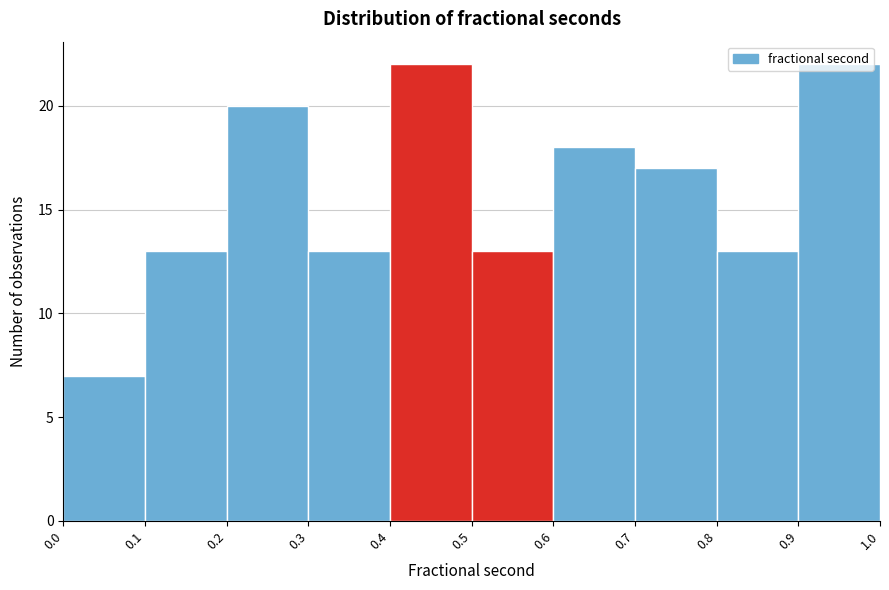

Reading left to right, list every bar in this chart as the range it spans on the x-axis followed by its height. The values are not printed on the chart, so give them approximately, as read against the axis.

0.0 to 0.1: 7
0.1 to 0.2: 13
0.2 to 0.3: 20
0.3 to 0.4: 13
0.4 to 0.5: 22
0.5 to 0.6: 13
0.6 to 0.7: 18
0.7 to 0.8: 17
0.8 to 0.9: 13
0.9 to 1.0: 22